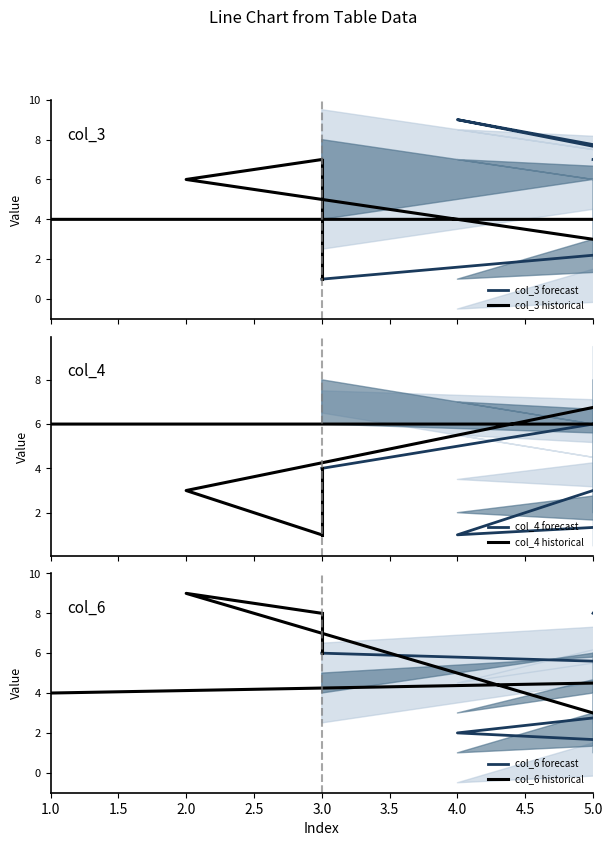

The value of col_3 historical at 2.0 is 6. True or false?

True